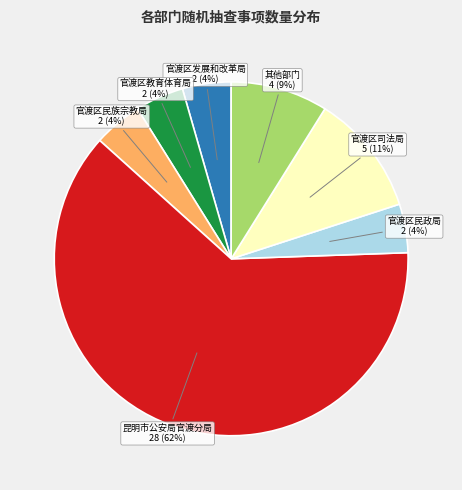

Is there a majority slice in this chart?

Yes